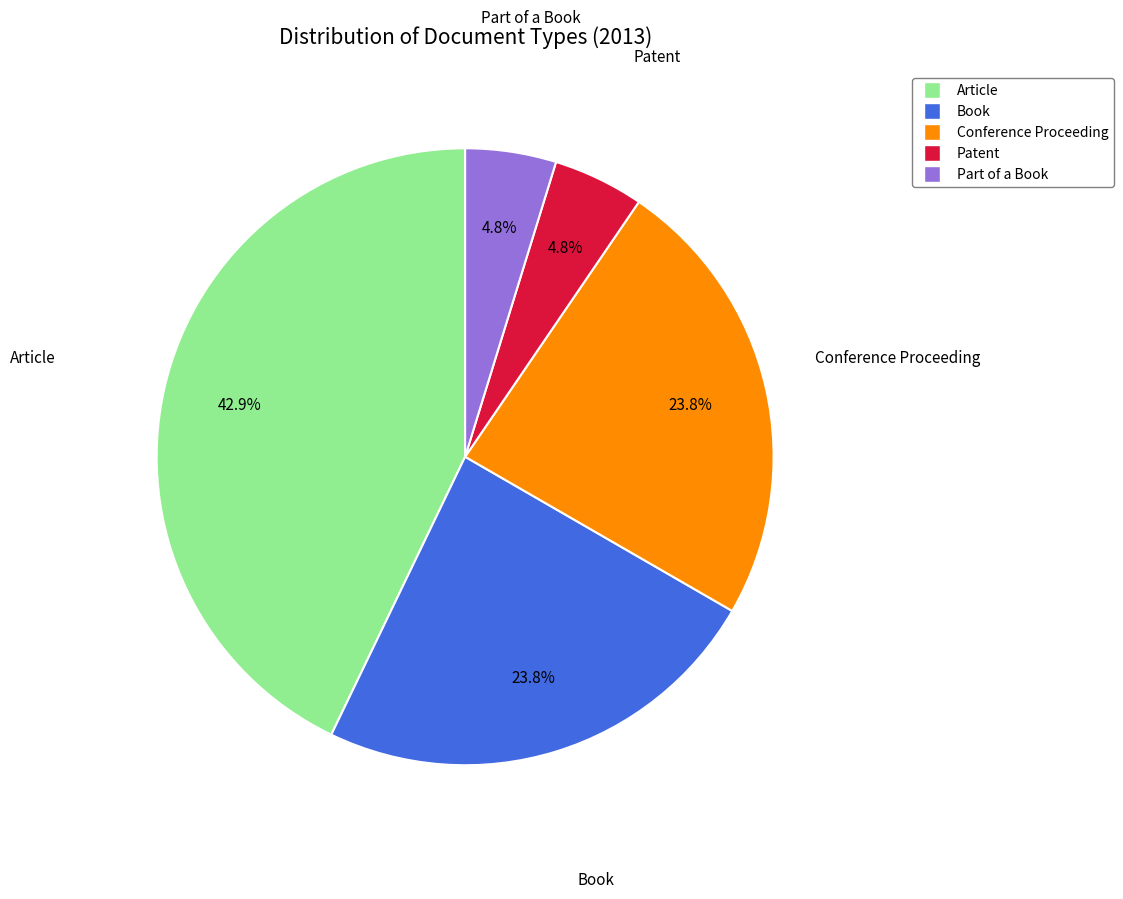

Is there any slice that represents more than half of the pie?

No